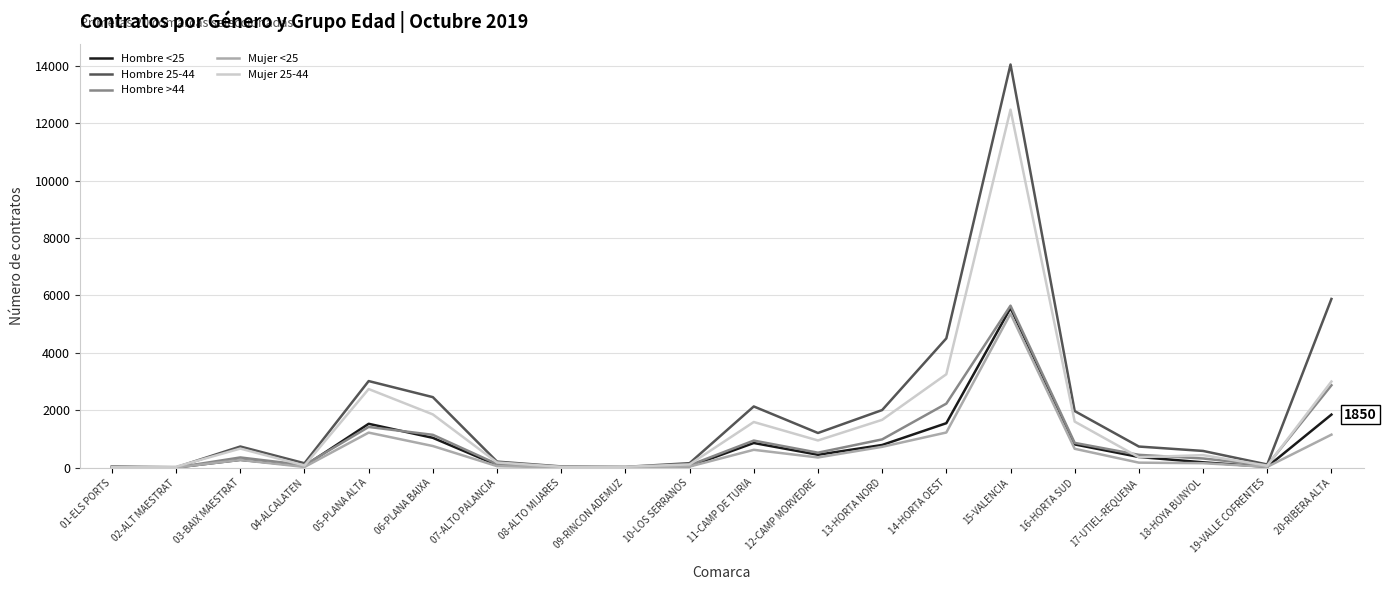

True or false: Hombre 25-44 has a value of 48 at 01-ELS PORTS.

True